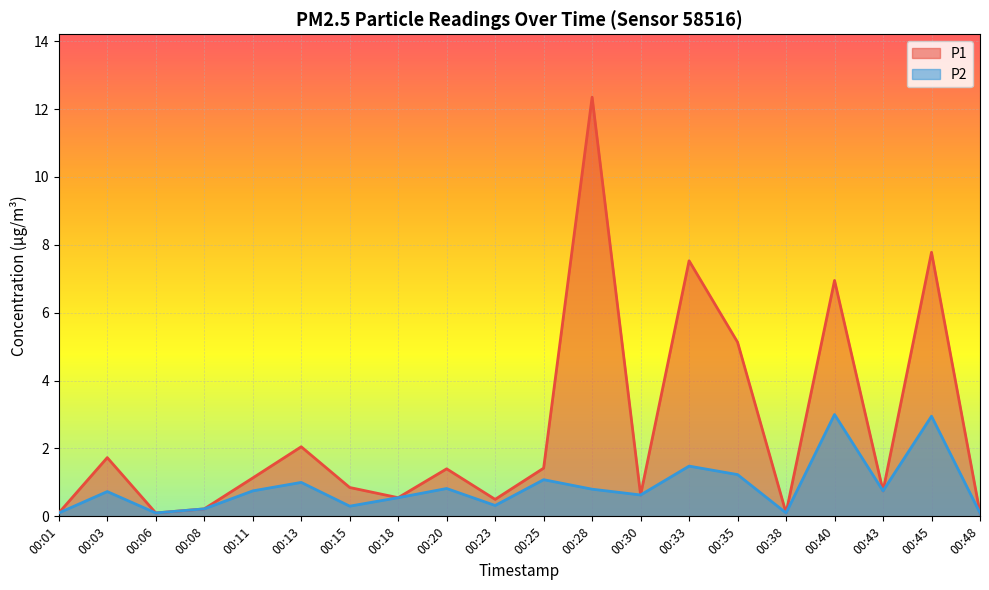

Rank the series at 00:48 from lowest to highest value.

P1, P2